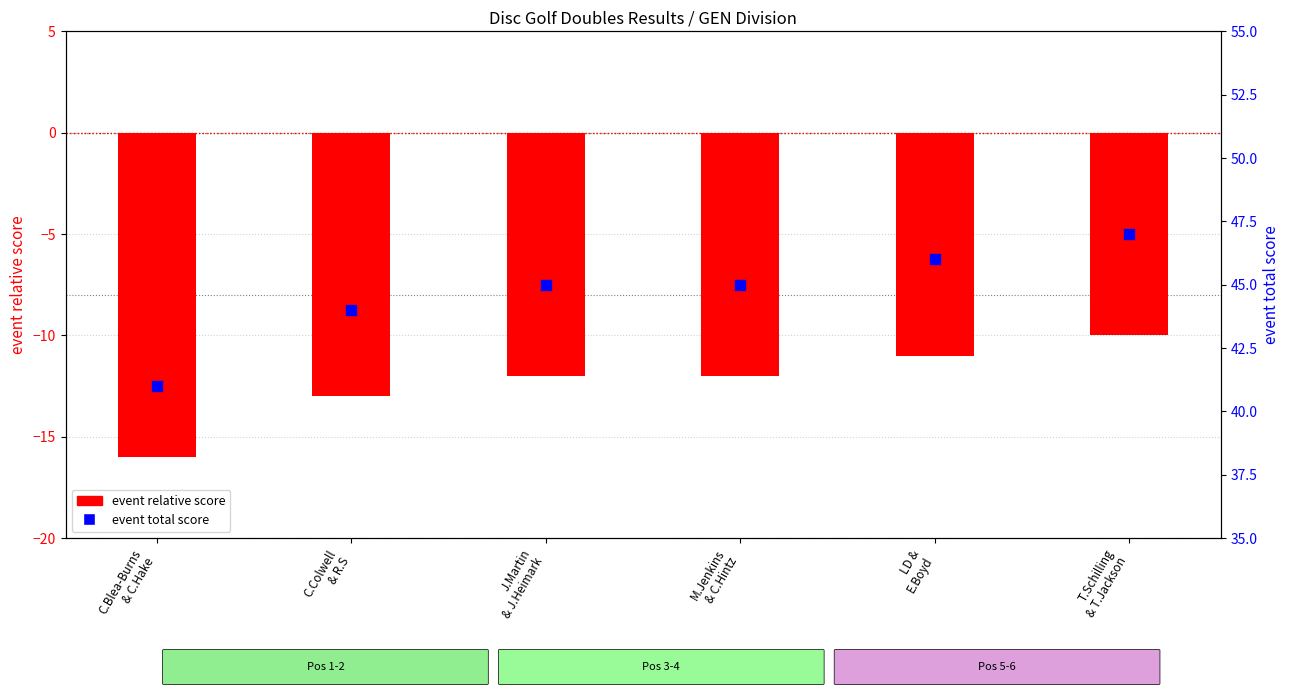

What is the total value across all series at LD &
E.Boyd?

35